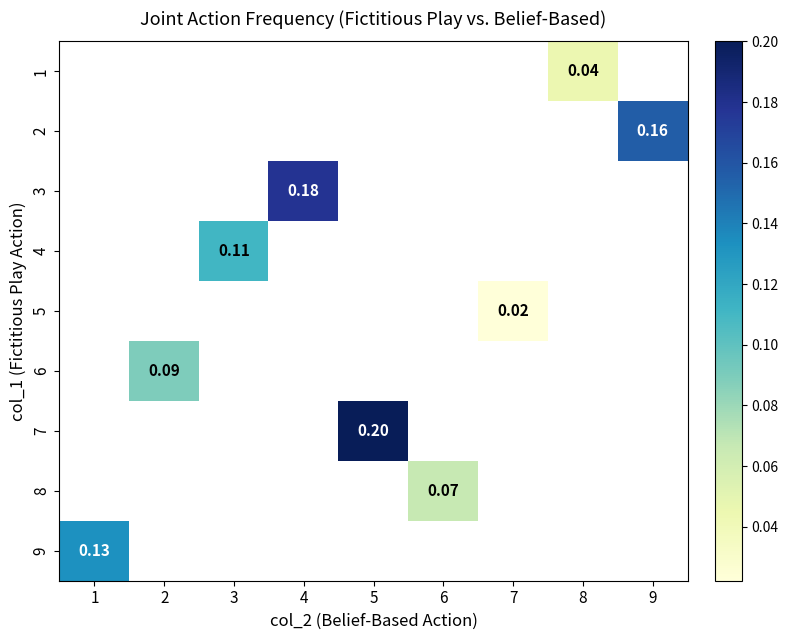

Count the number of categories in the chart.

9